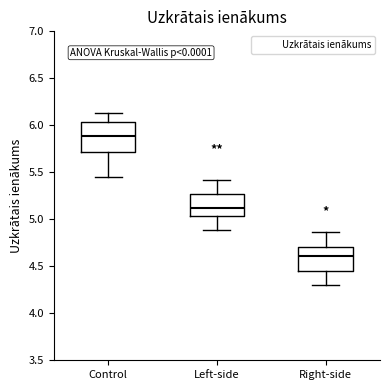

Which box is the tallest, from its lower edge to its upper edge?

Control